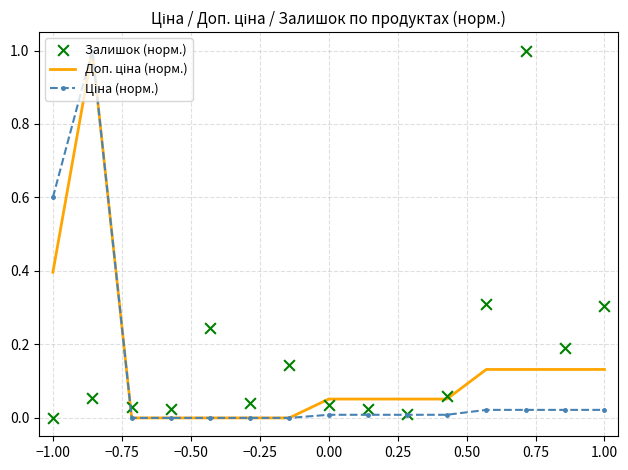

Is the value of Залишок (норм.) at 14 greater than the value of Доп. ціна (норм.) at −0.25?

Yes